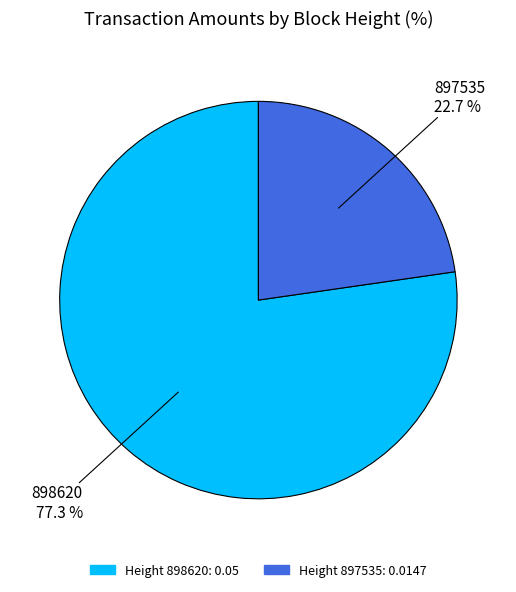

How many segments does this pie chart have?

2